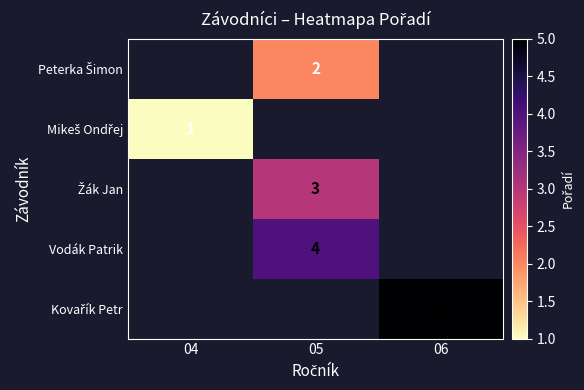

Between 06 and 05, which is larger?

05